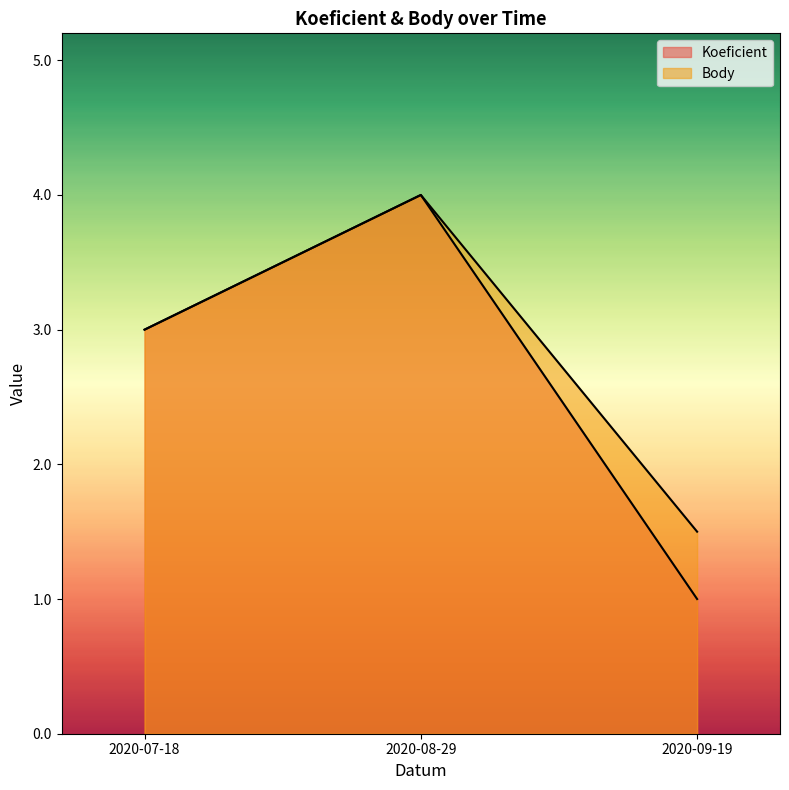

Which label corresponds to the smallest value in the chart?

2020-09-19